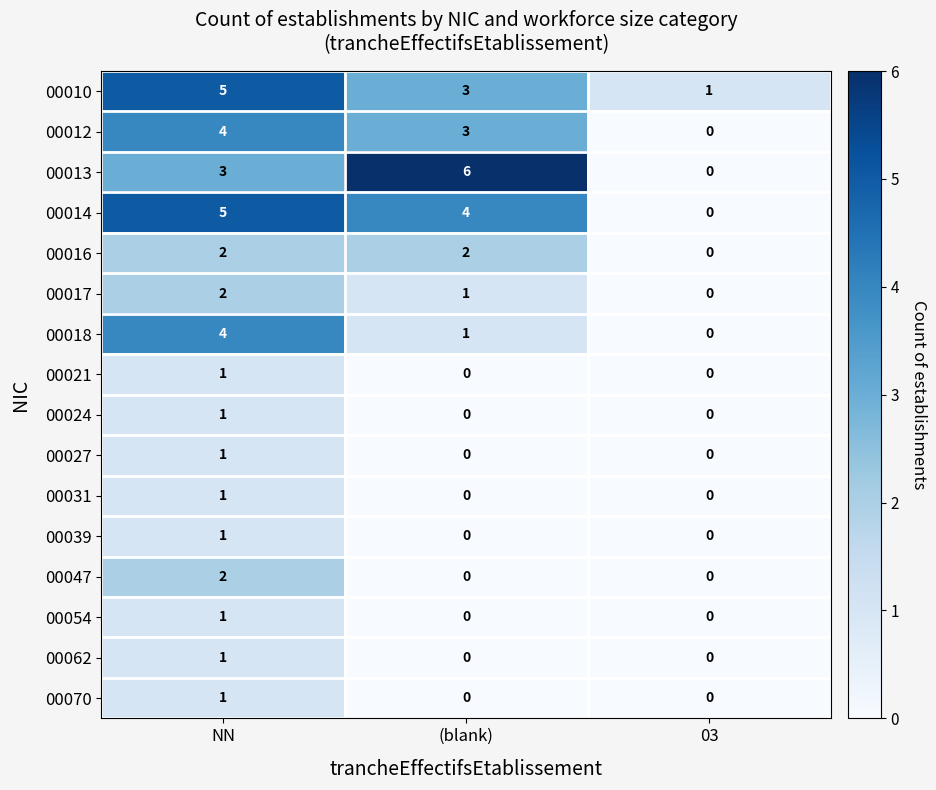

How many 00021 values are between 0 and 1?

3